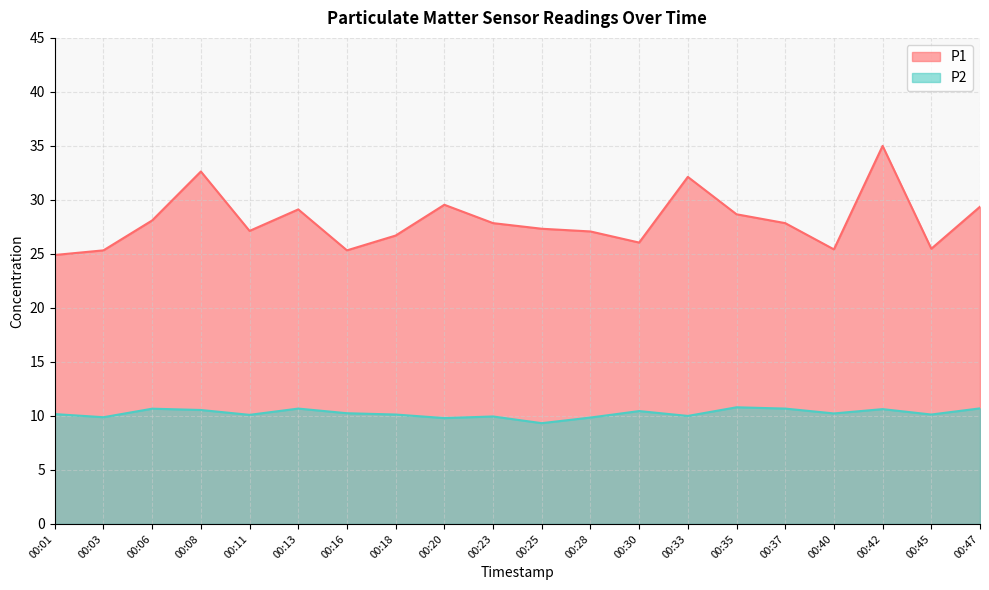

At which category is the sum across all series the highest?

00:42